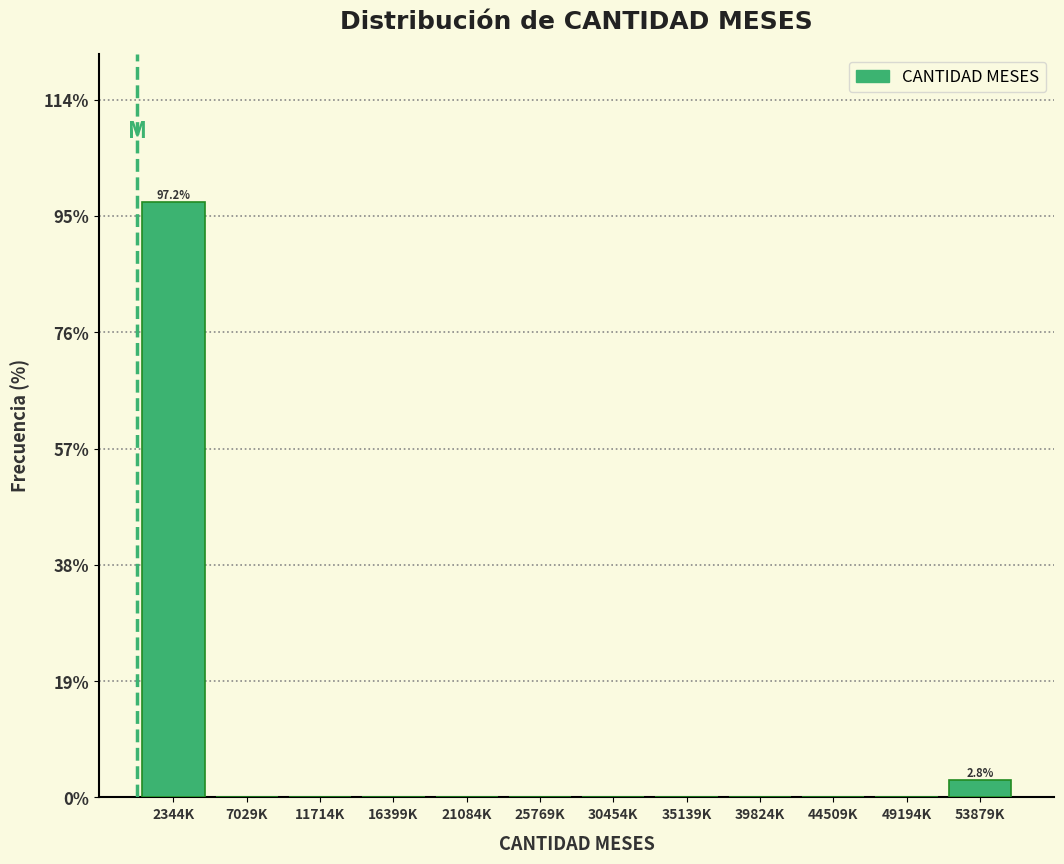

Reading left to right, what are all the values shown in this chart?

2344K=97.2	7029K=0.0	11714K=0.0	16399K=0.0	21084K=0.0	25769K=0.0	30454K=0.0	35139K=0.0	39824K=0.0	44509K=0.0	49194K=0.0	53879K=2.8